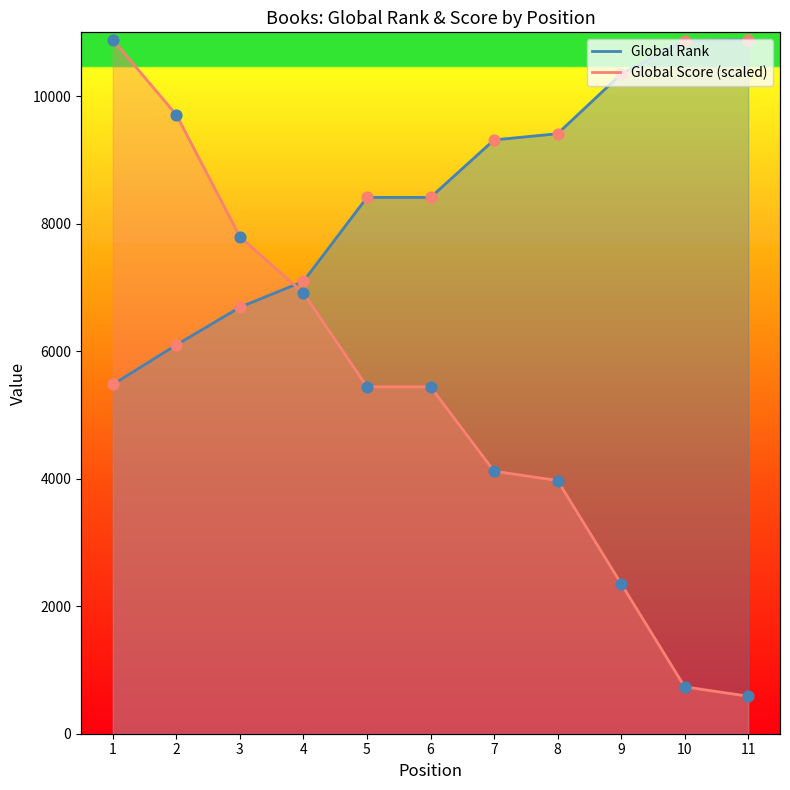

At which category is the sum across all series the highest?

1